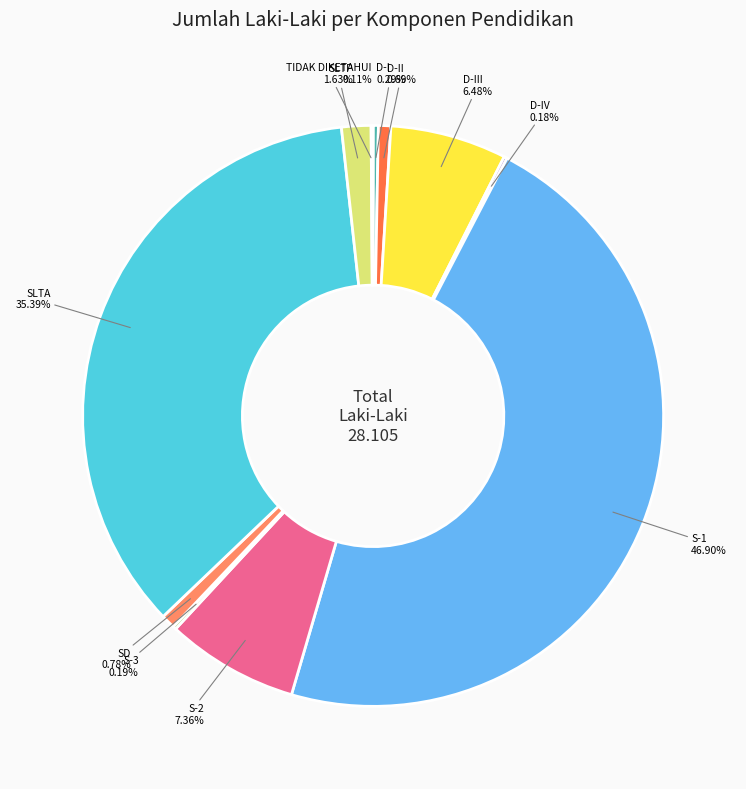

Does any single category account for the majority?

No